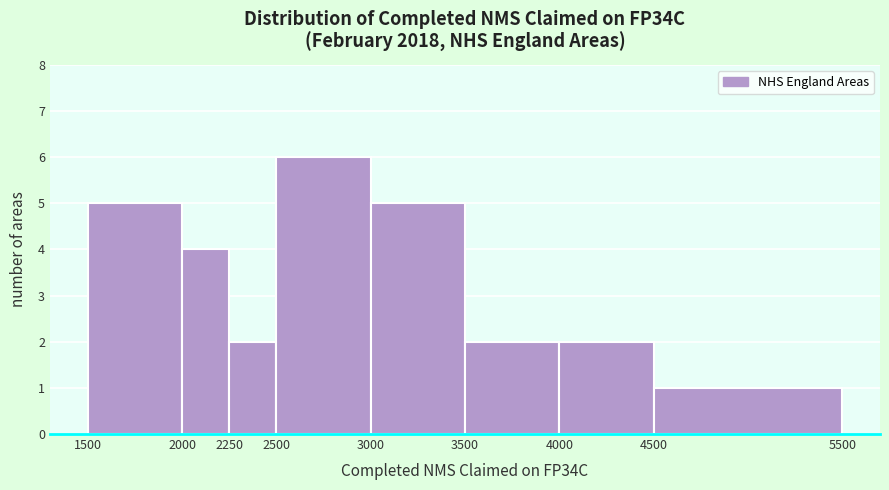

How tall is the bar that spans 2000 to 2250 on the x-axis? The values are not printed on the chart, so give them approximately, as read against the axis.

4